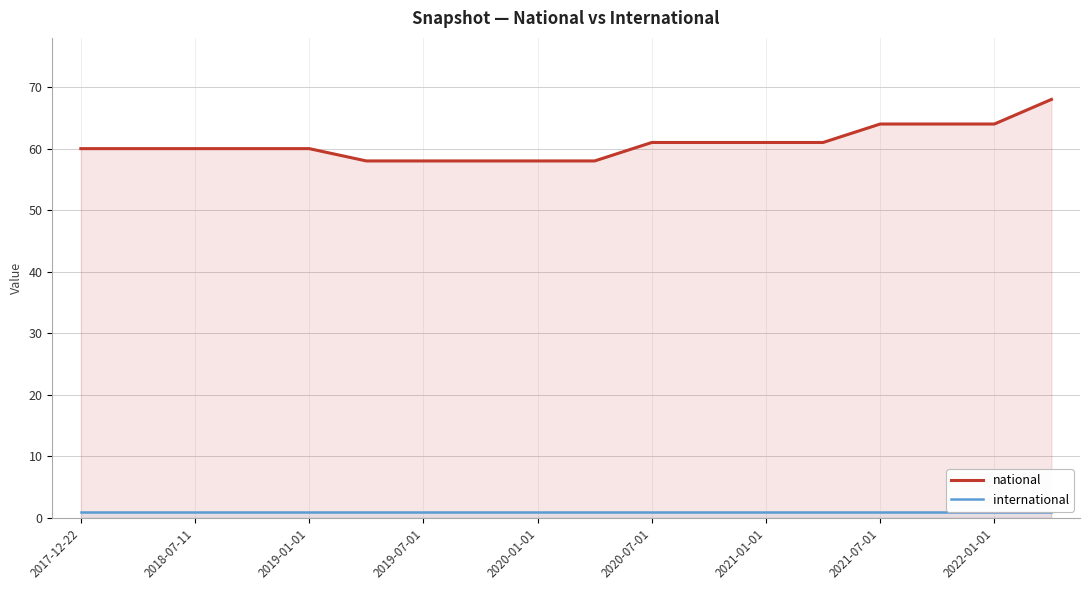

What is the maximum value shown in the chart?

68